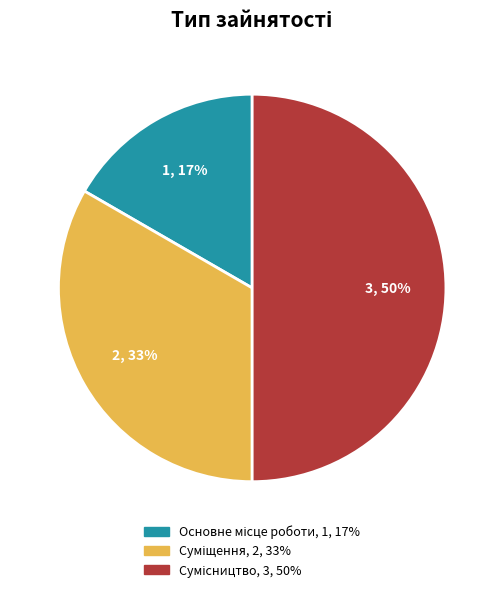

How many slices are in this pie chart?

3